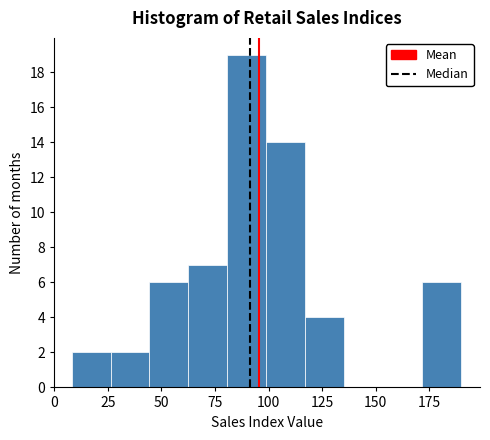

Around what value on the x-axis is the tallest bar? Give the approximate position of its centre, as read against the axis.

90